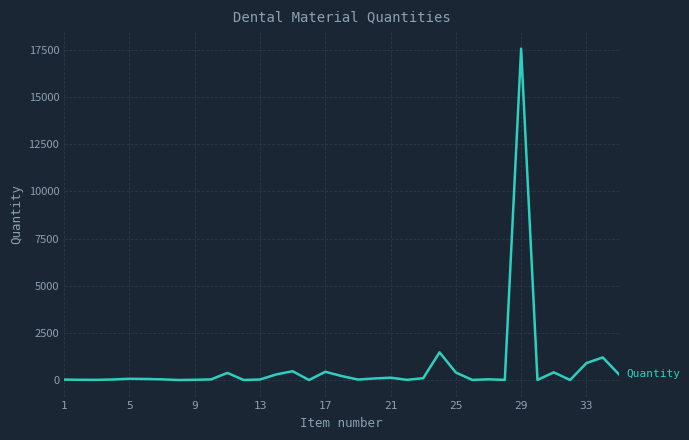

What is the difference between the maximum and minimum values?

17565